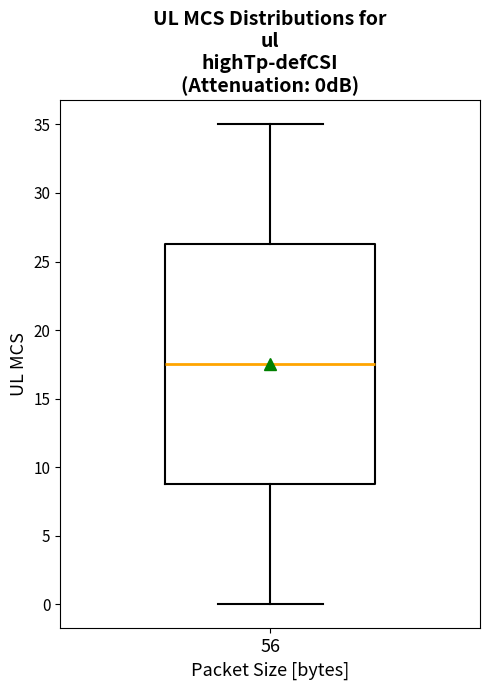

Where does the upper whisker of the box at x = 56 end on the y-axis? The values are not printed on the chart, so give them approximately, as read against the axis.

35.0